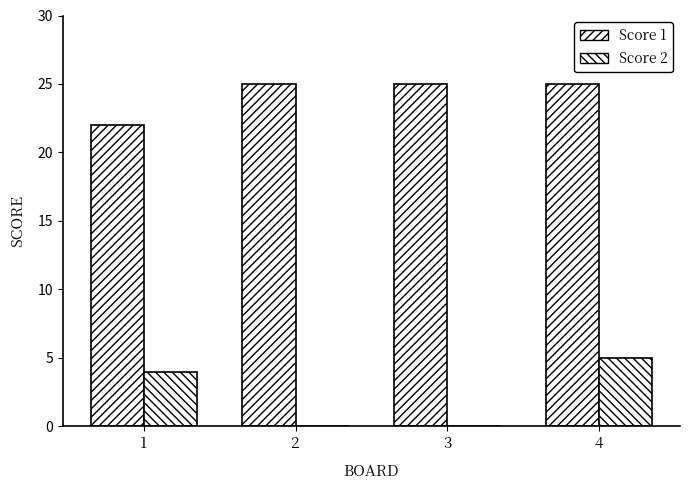

Are the bars grouped side by side (vs. stacked)?

Yes